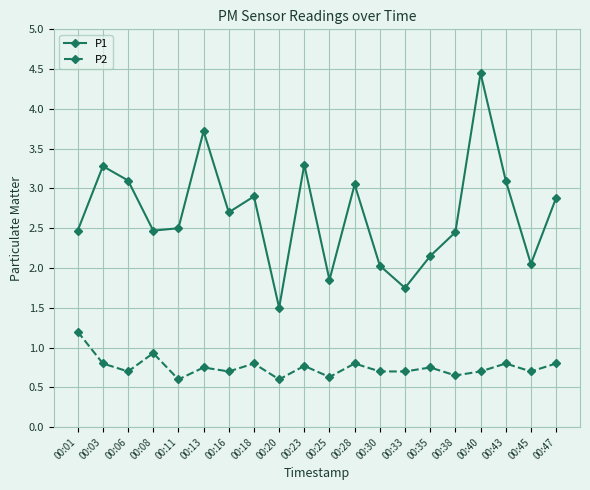

Which category has the lowest value in the P1 series?

00:20